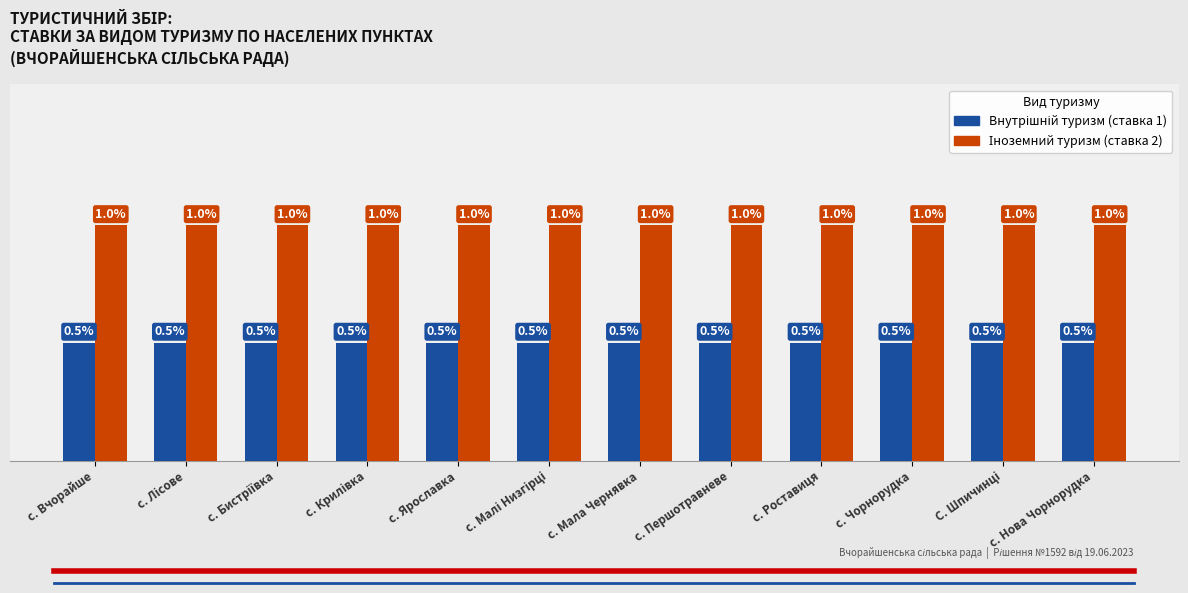

Reading left to right, transcribe all the data shown in this chart.

Внутрішній туризм (ставка 1): с. Вчорайше=0.5	с. Лісове=0.5	с. Бистріївка=0.5	с. Крилівка=0.5	с. Ярославка=0.5	с. Малі Низгірці=0.5	с. Мала Чернявка=0.5	с. Першотравневе=0.5	с. Роставиця=0.5	с. Чорнорудка=0.5	С. Шпичинці=0.5	с. Нова Чорнорудка=0.5
Іноземний туризм (ставка 2): с. Вчорайше=1.0	с. Лісове=1.0	с. Бистріївка=1.0	с. Крилівка=1.0	с. Ярославка=1.0	с. Малі Низгірці=1.0	с. Мала Чернявка=1.0	с. Першотравневе=1.0	с. Роставиця=1.0	с. Чорнорудка=1.0	С. Шпичинці=1.0	с. Нова Чорнорудка=1.0